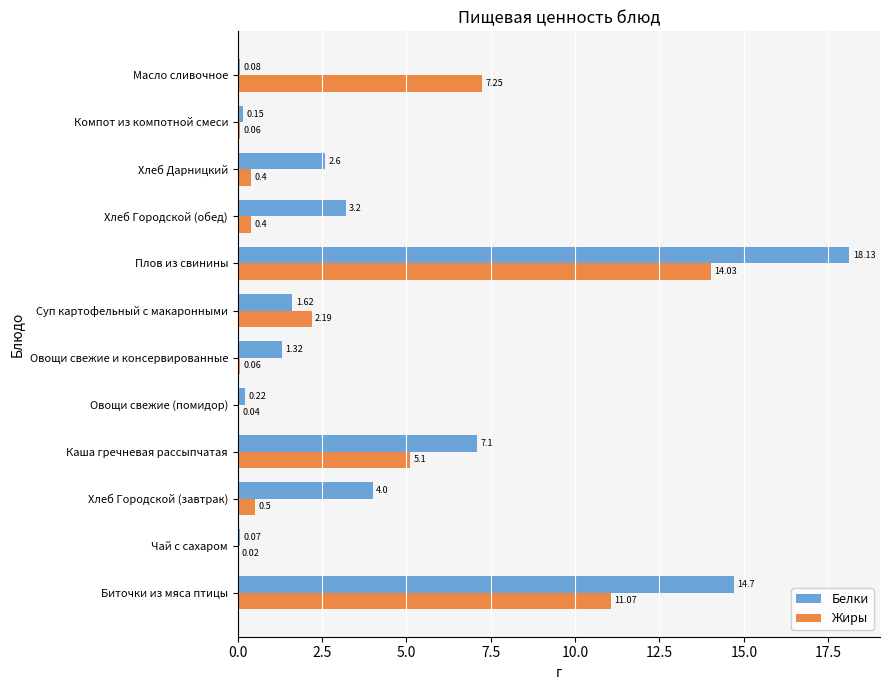

Which category has the highest value across all series?

Плов из свинины